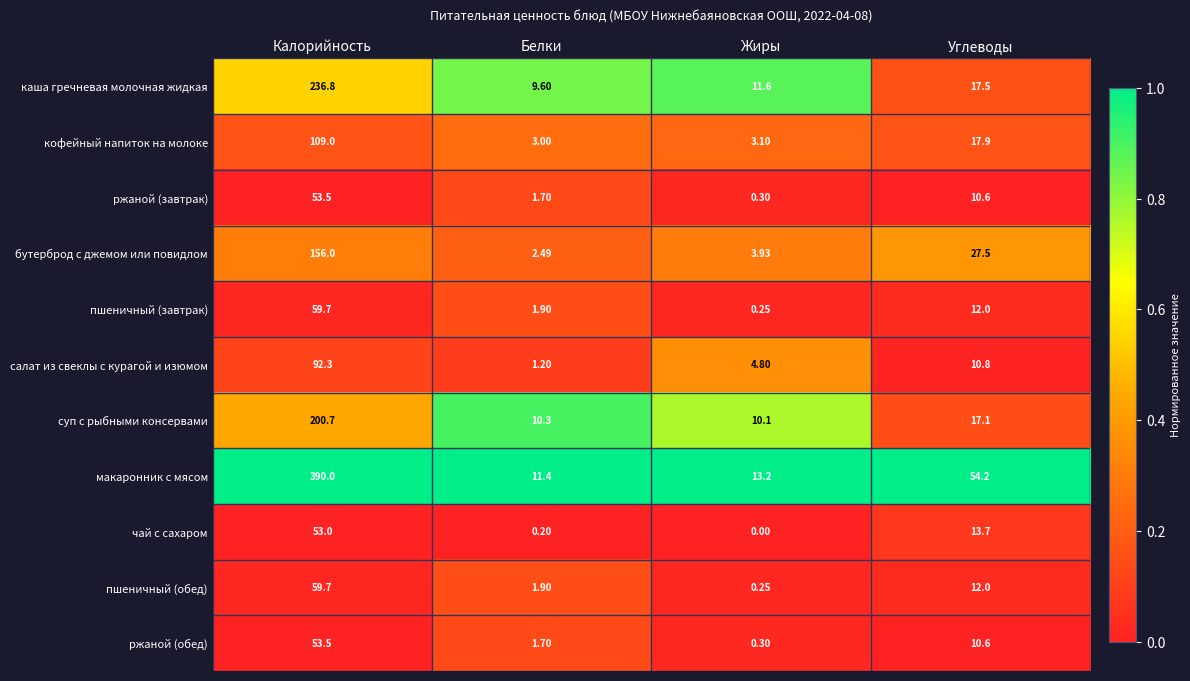

Is the value of суп с рыбными консервами at Углеводы greater than the value of ржаной (завтрак) at Калорийность?

No